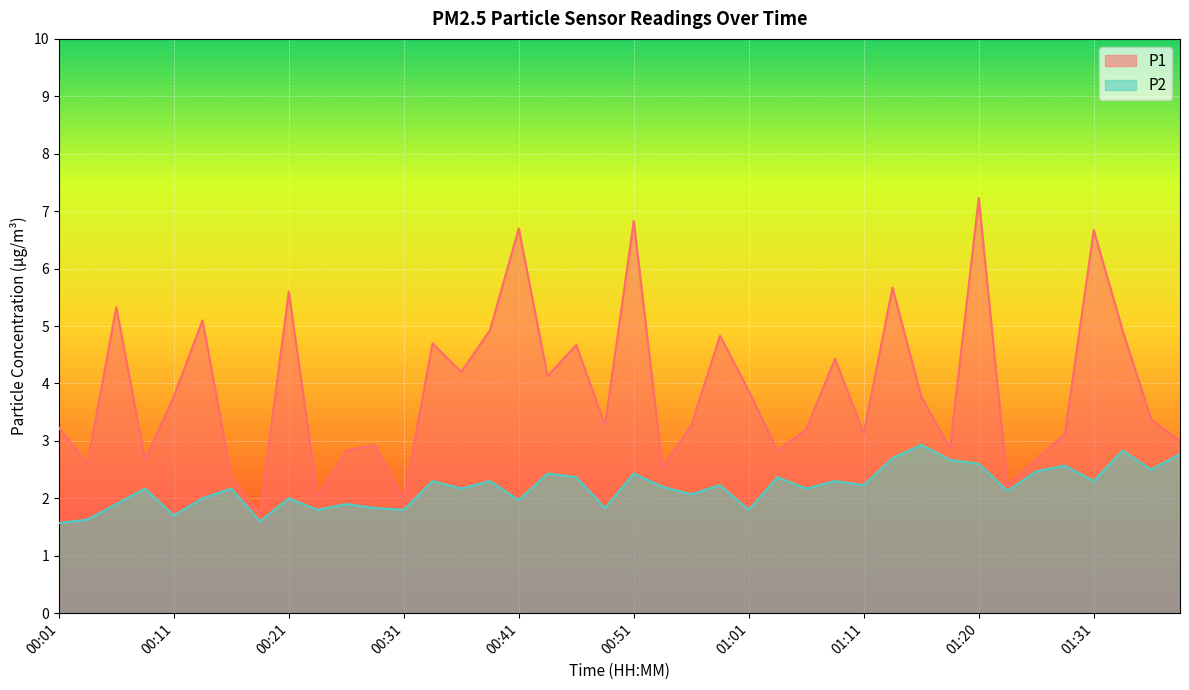

What is the average value of the P2 series?

2.2